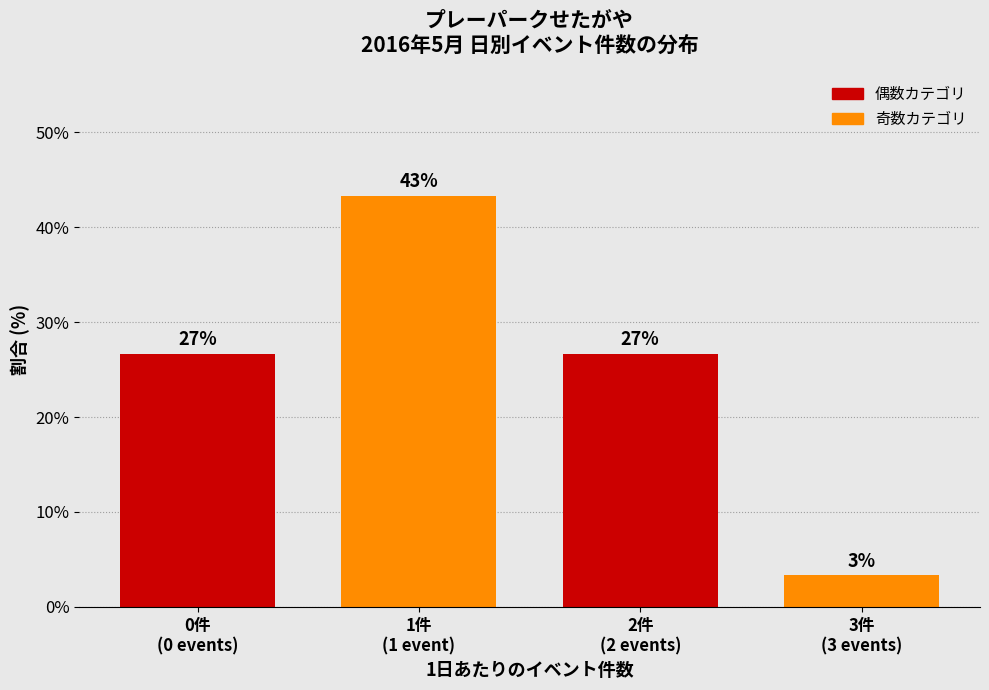

How many bars are there in total?

4